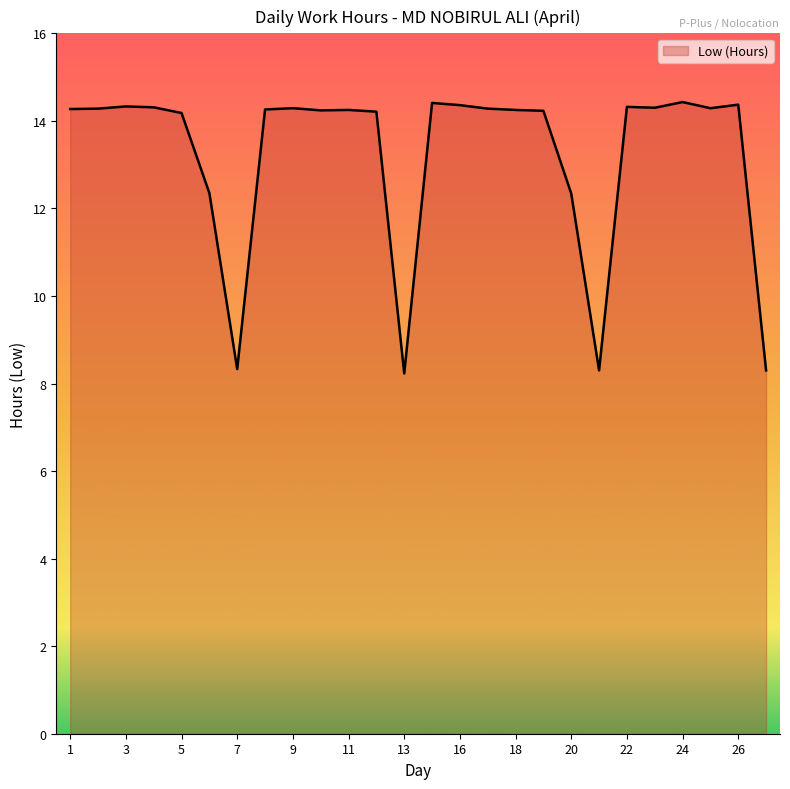

What is the minimum value shown in the chart?

8.2